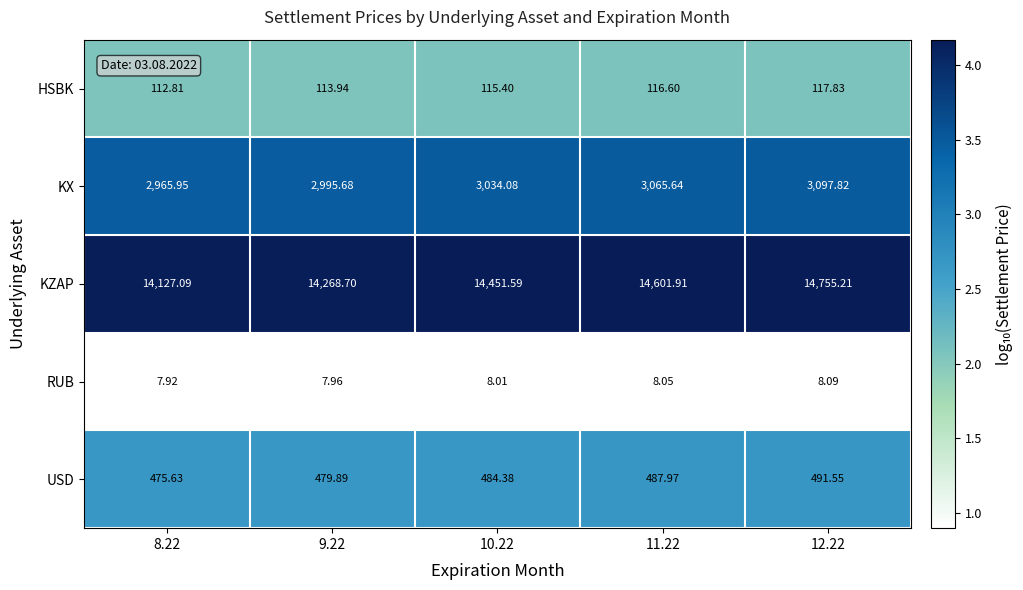

Rank the series at 9.22 from highest to lowest value.

KZAP, KX, USD, HSBK, RUB